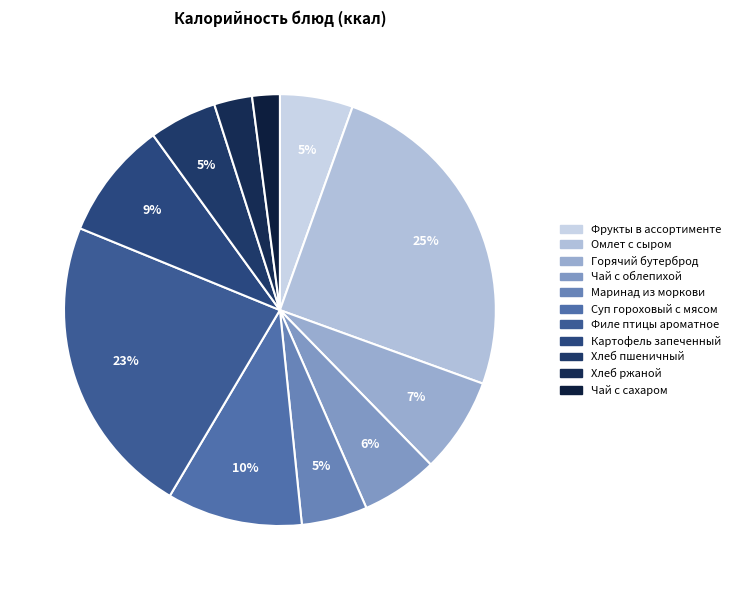

The Фрукты в ассортименте slice represents 5% of the pie. True or false?

True